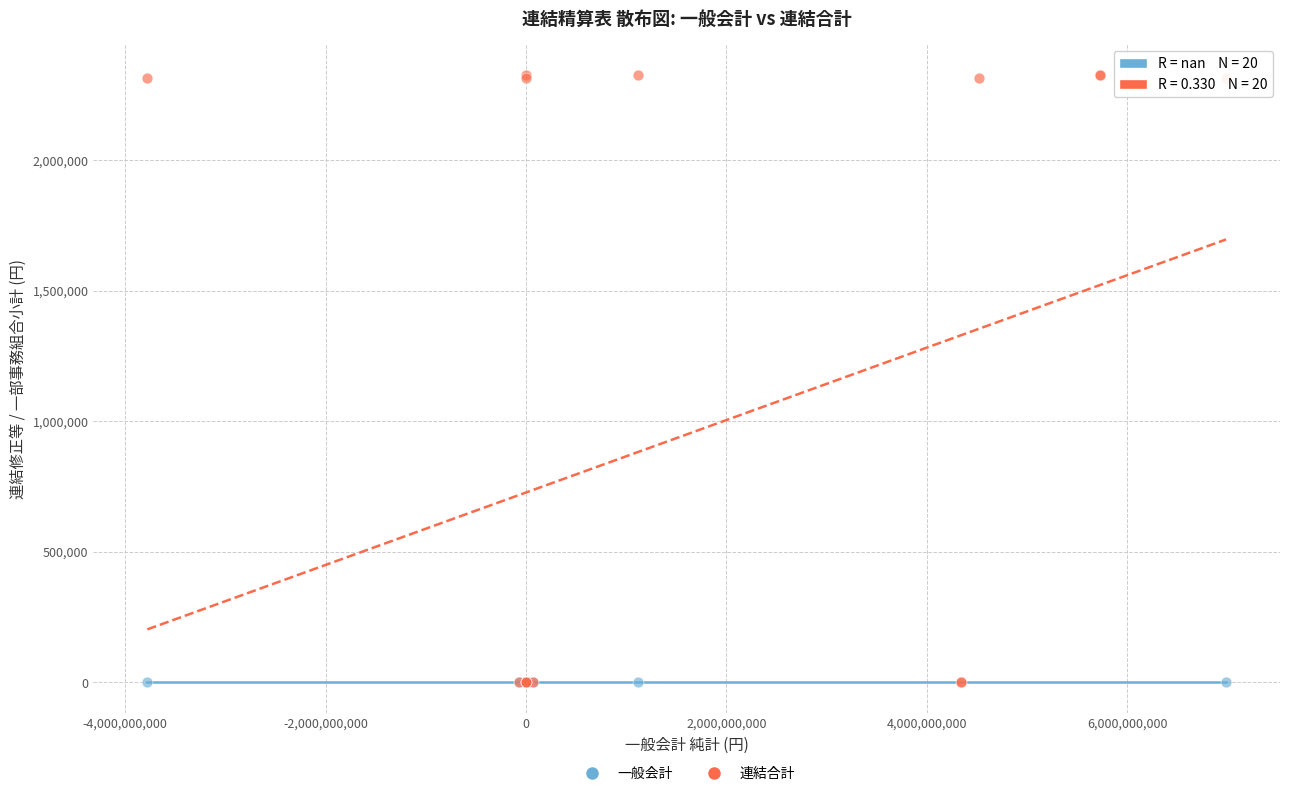

Which series contains the highest Y value?

連結合計